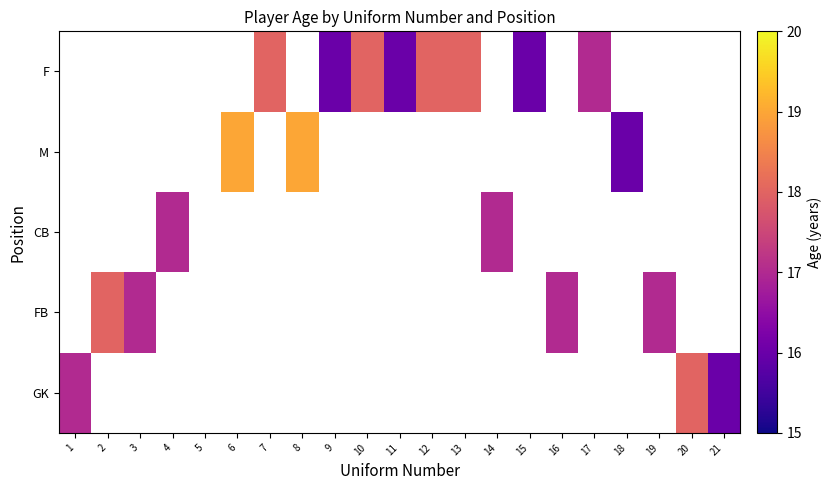

Which category has the lowest value across all series?

21